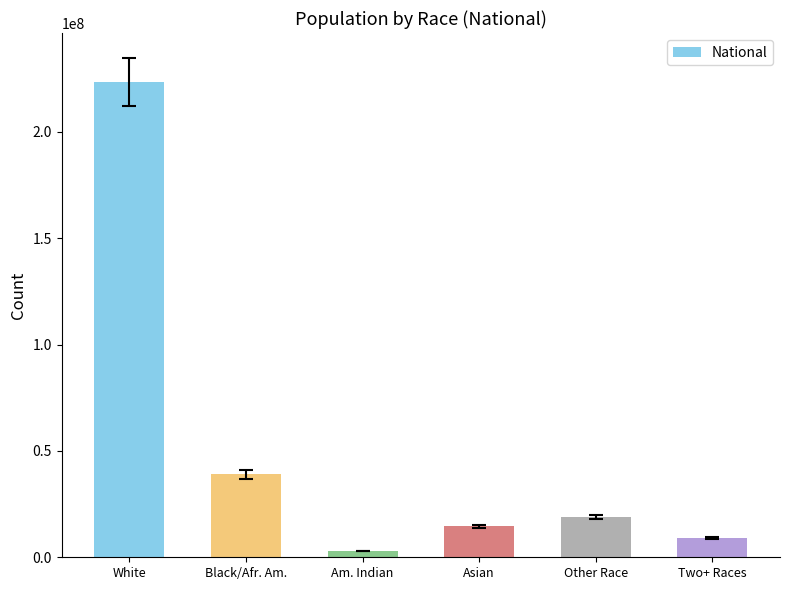

What is the greatest value displayed?

223553265